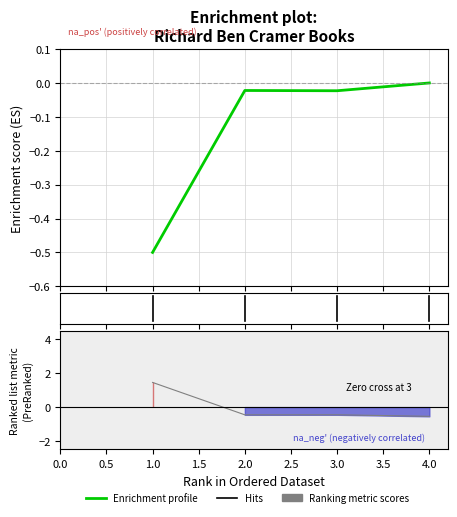

Between 4 and 2, which is larger?

4